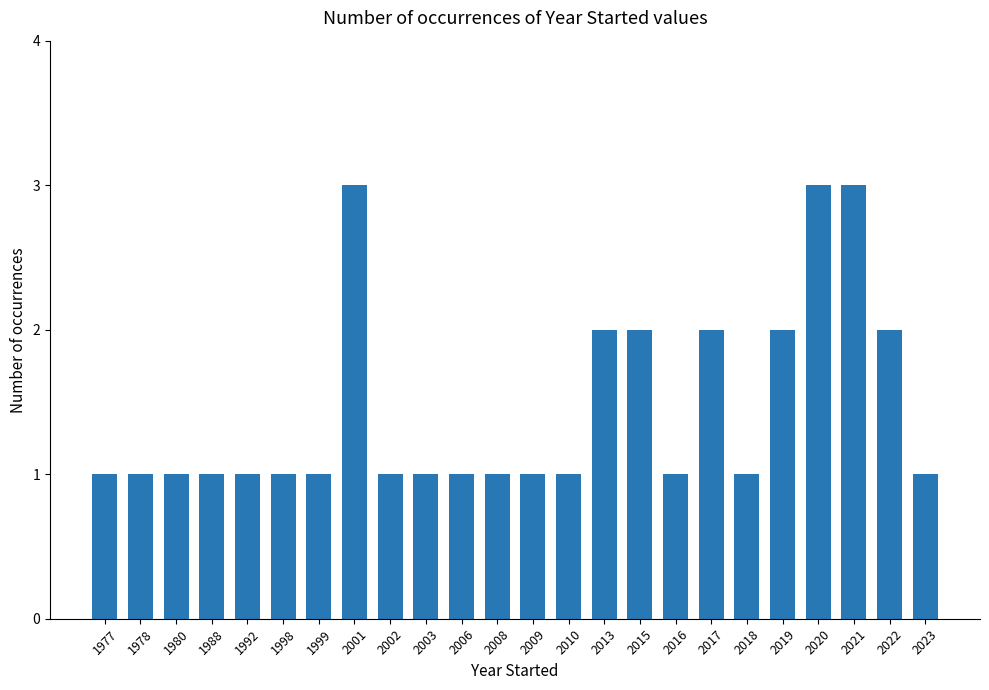

What is the difference between the maximum and second lowest values?

2